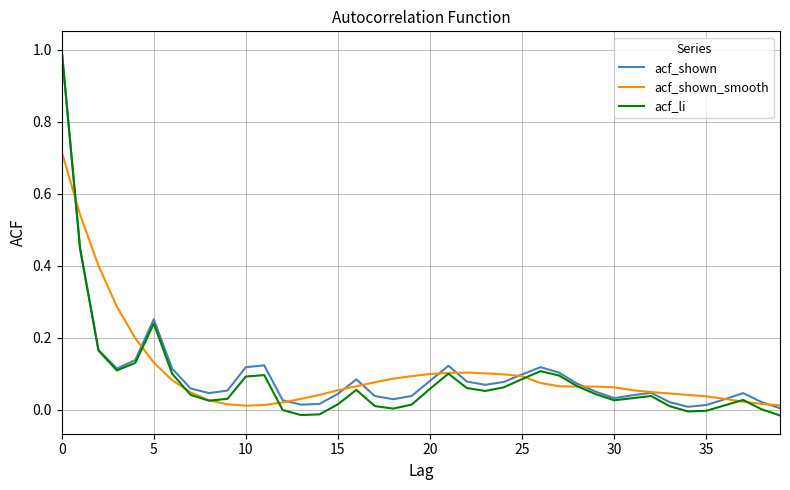

How many lines are shown in the chart?

3